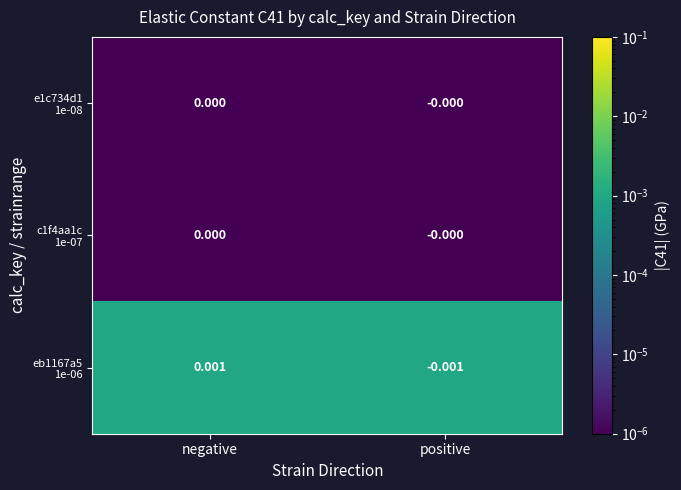

Which label corresponds to the smallest value in the chart?

positive